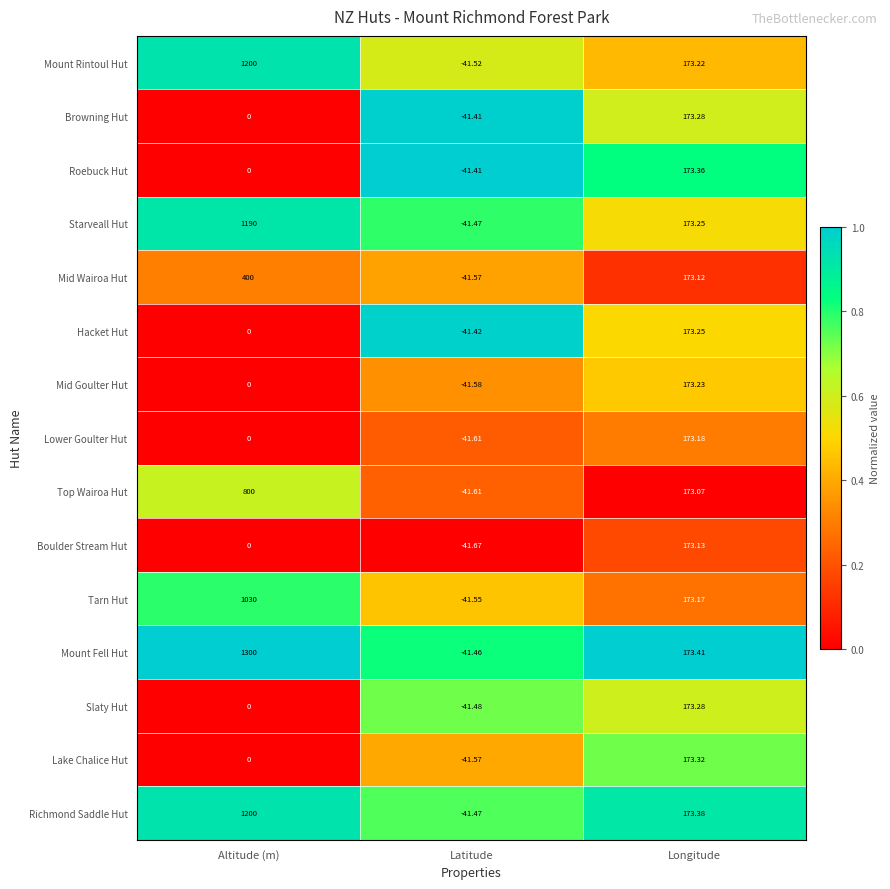

List the labels in order of Boulder Stream Hut value, smallest first.

Latitude, Altitude (m), Longitude